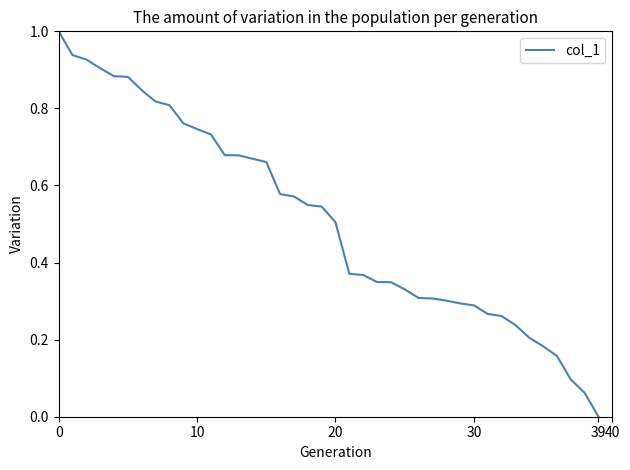

What is the difference between the maximum and minimum values?

1.0